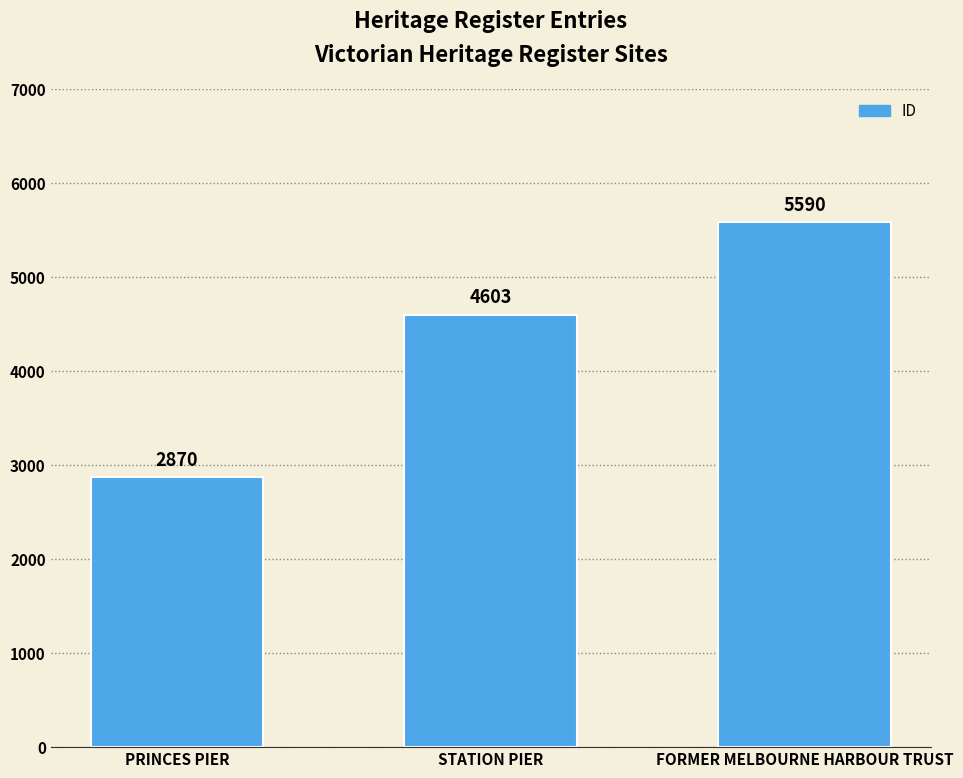

What is the average value?

4354